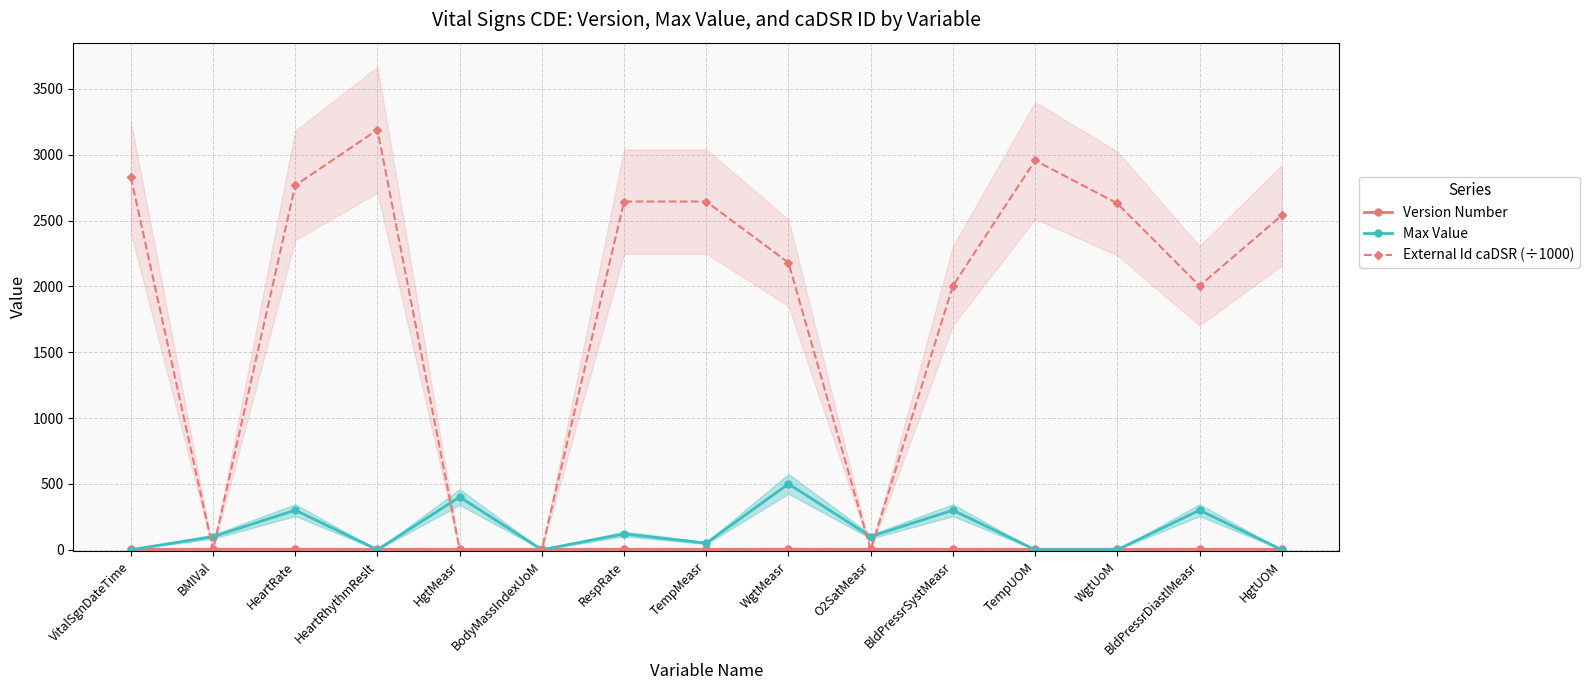

Between TempMeasr and TempUOM, which series saw the biggest shift?

External Id caDSR (÷1000)